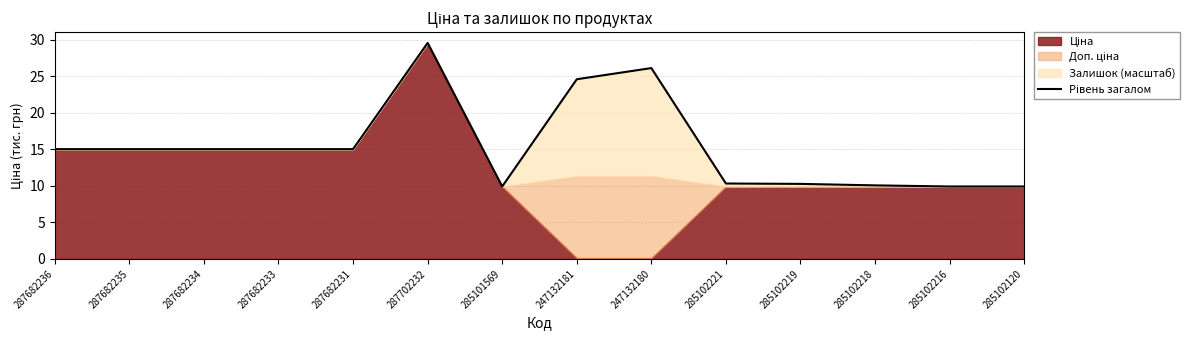

List the labels in order of value, largest first.

287702232, 247132180, 247132181, 287682236, 287682235, 287682234, 287682233, 287682231, 285102221, 285102219, 285102218, 285101569, 285102216, 285102120